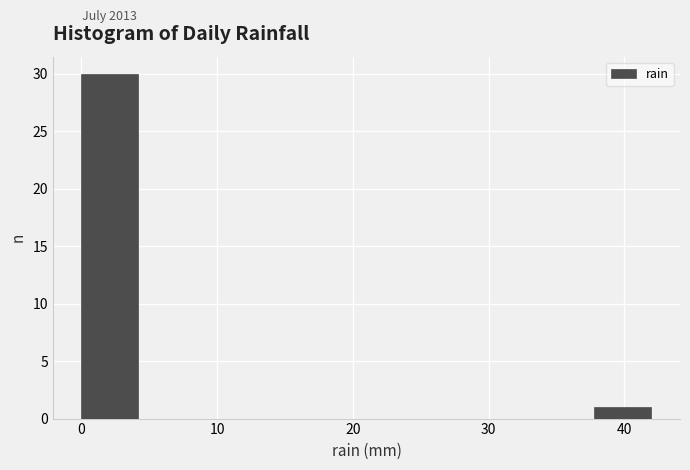

Over which range of the x-axis is the bar tallest?

0.0 to 4.2